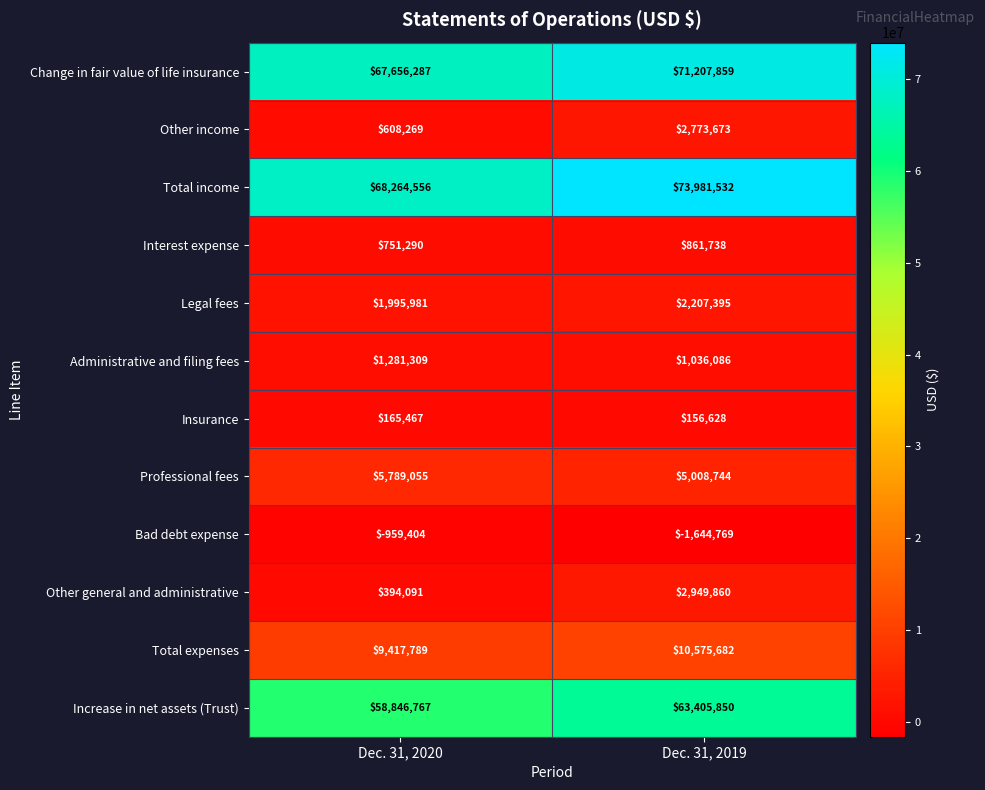

Rank the series at Dec. 31, 2019 from highest to lowest value.

Total income, Change in fair value of life insurance, Increase in net assets (Trust), Total expenses, Professional fees, Other general and administrative, Other income, Legal fees, Administrative and filing fees, Interest expense, Insurance, Bad debt expense